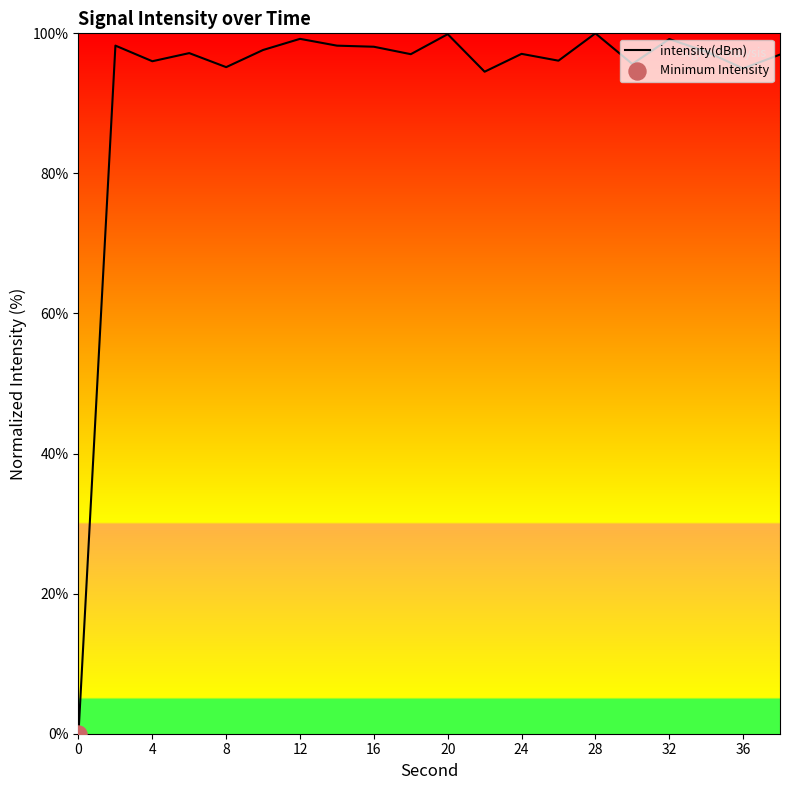

What is the maximum value shown in the chart?

100.0